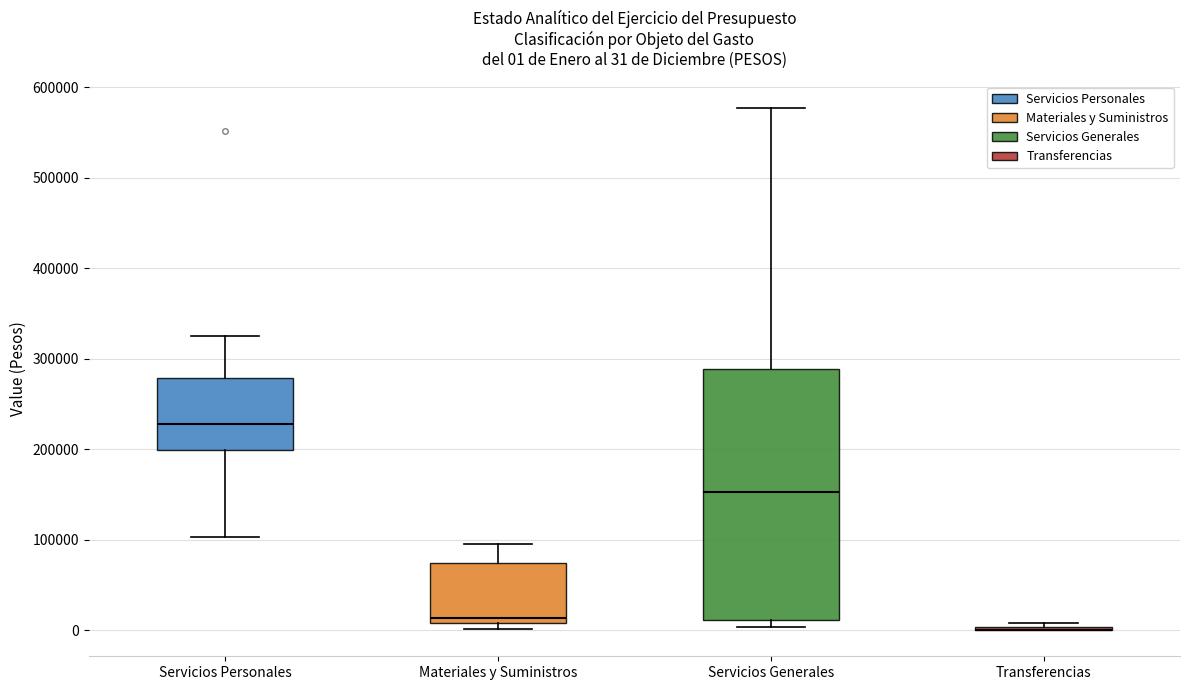

Comparing the boxes themselves (not the whiskers), which one is the tallest?

Servicios Generales